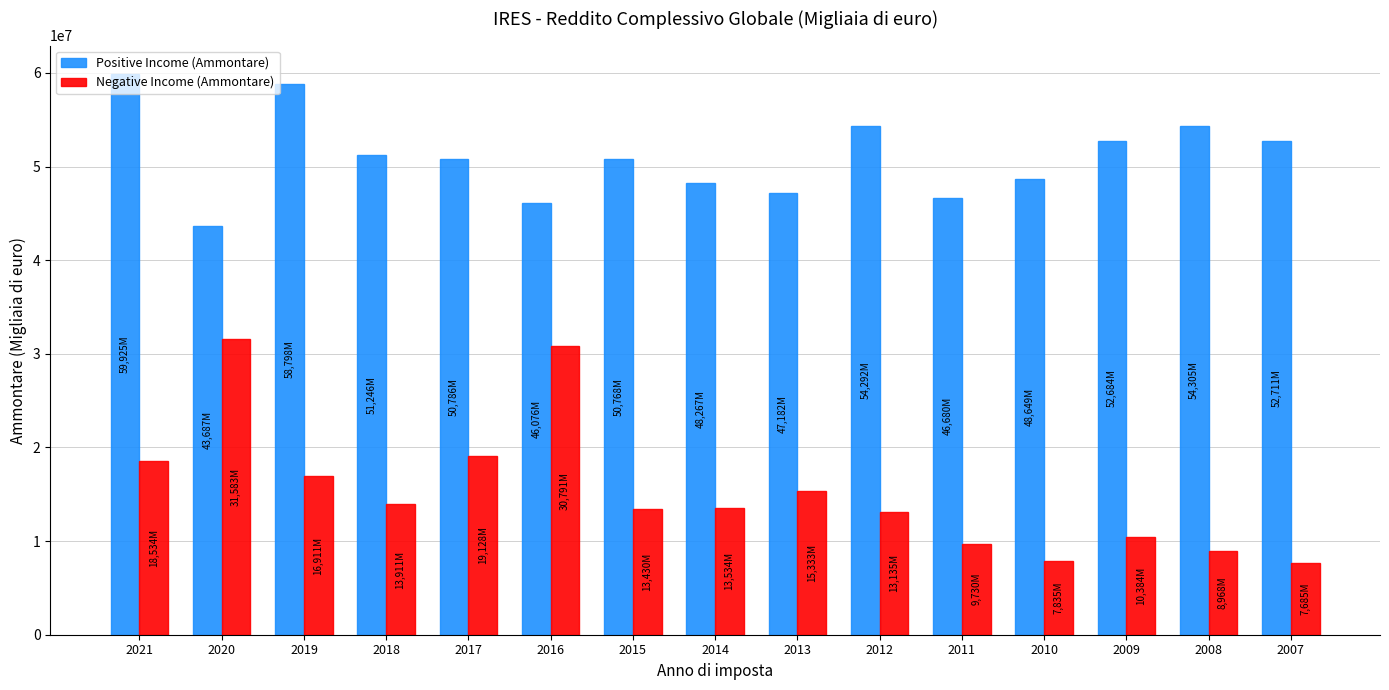

The value of Negative Income (Ammontare) at 2009 is 5895705.6. True or false?

False